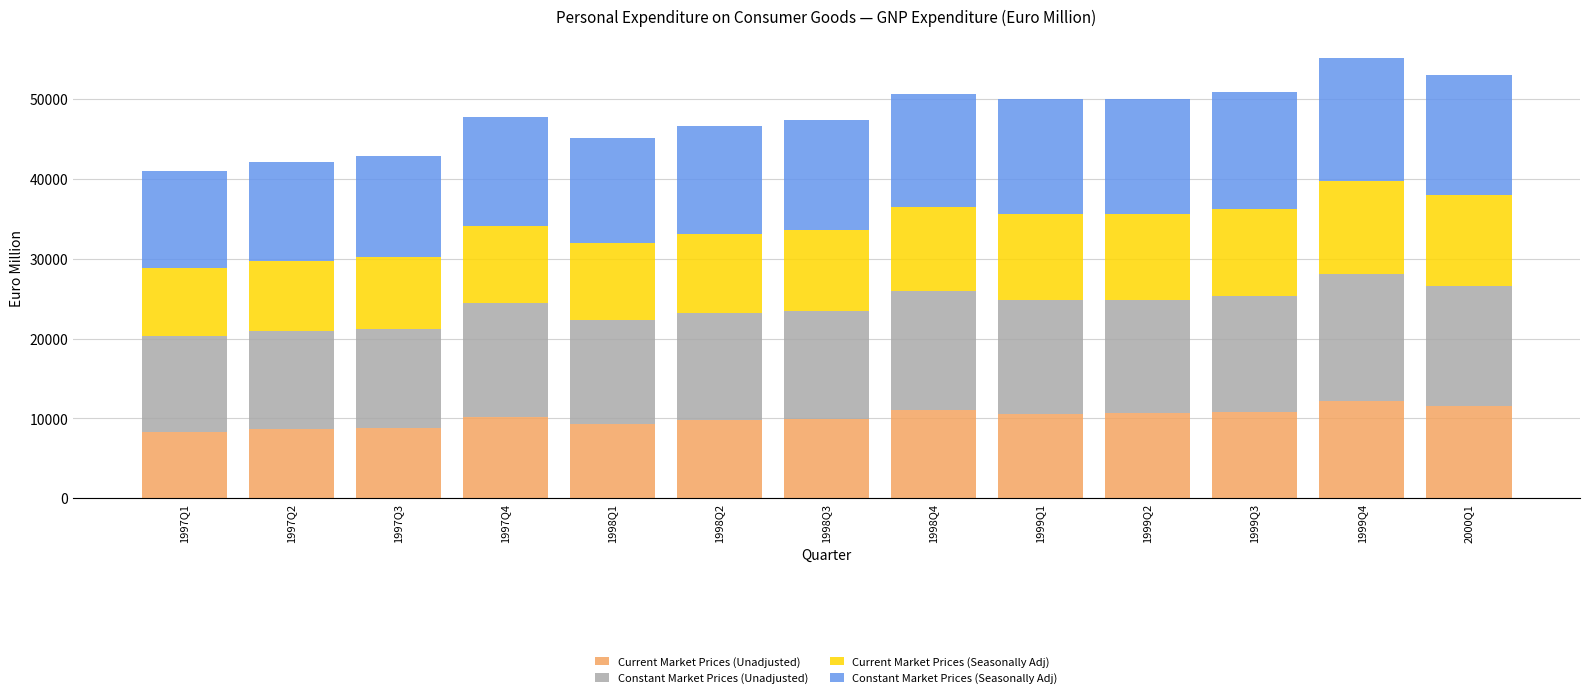

What is the minimum value for Current Market Prices (Unadjusted)?

8323